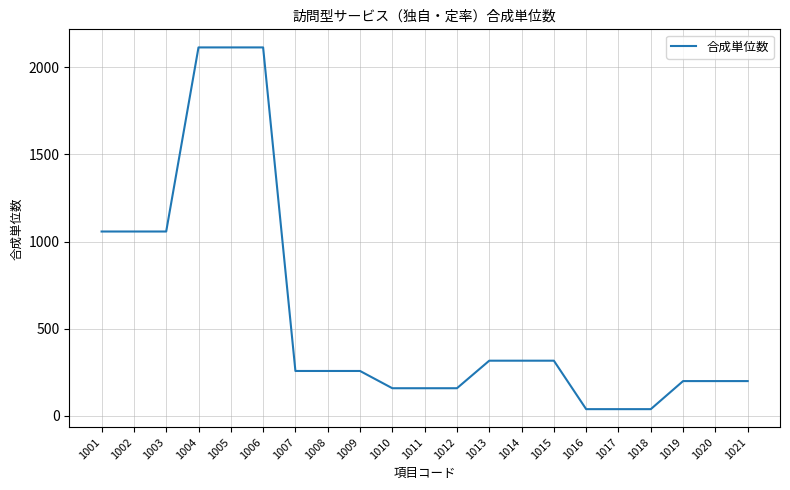

Approximately how many times larger is the value at 1003 compared to 1021?

5.3